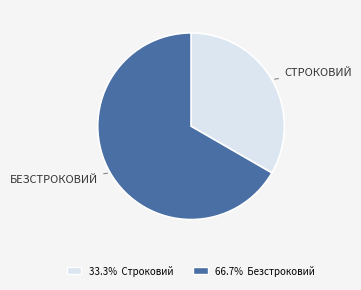

Is there any slice that represents more than half of the pie?

Yes